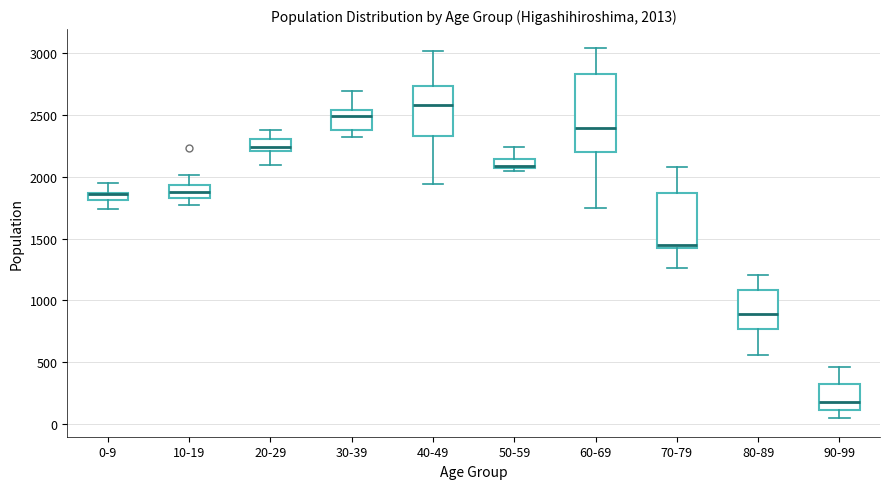

Which box is the tallest, from its lower edge to its upper edge?

60-69